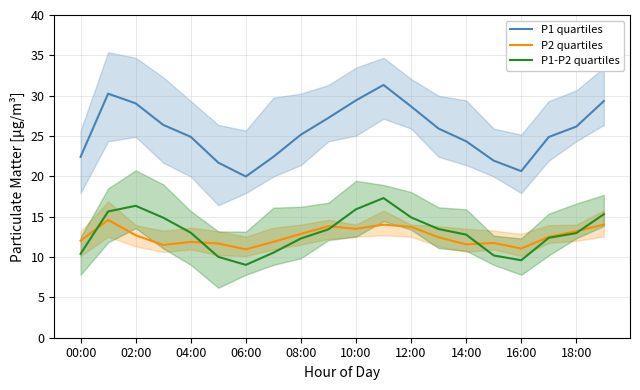

What is the approximate value of P1 quartiles at 02:00?

29.1